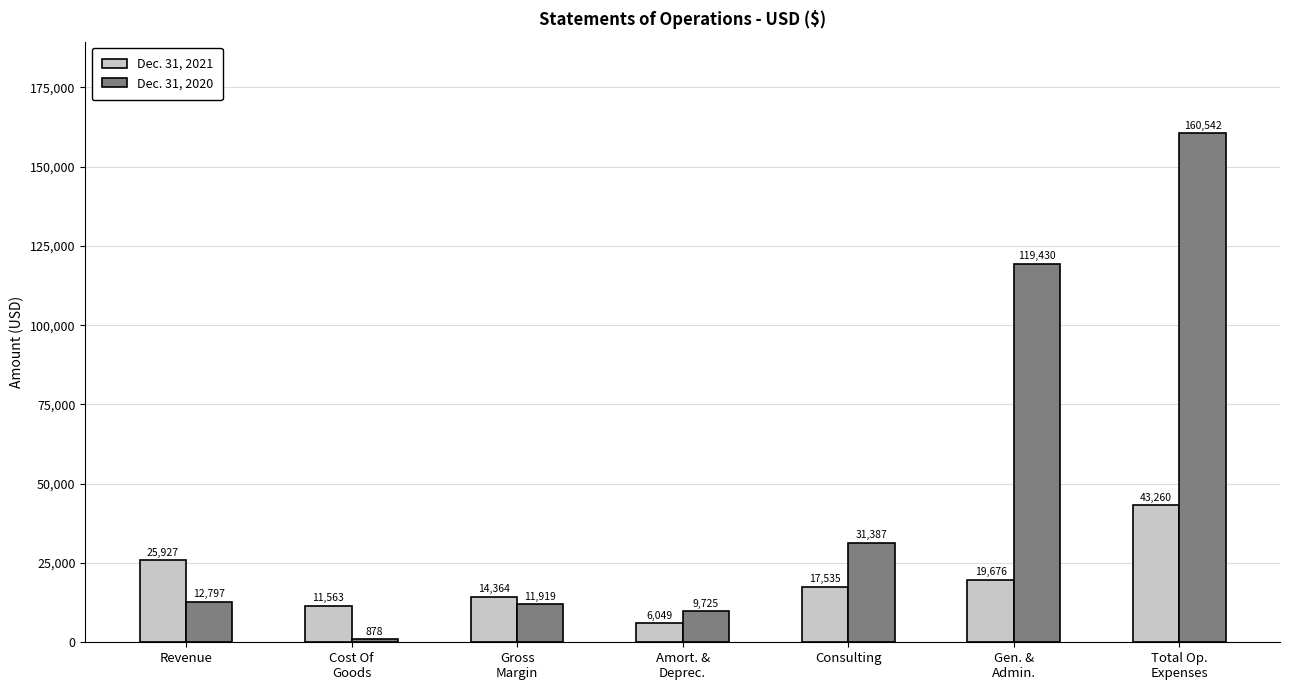

Which label corresponds to the largest value in the chart?

Total Op.
Expenses